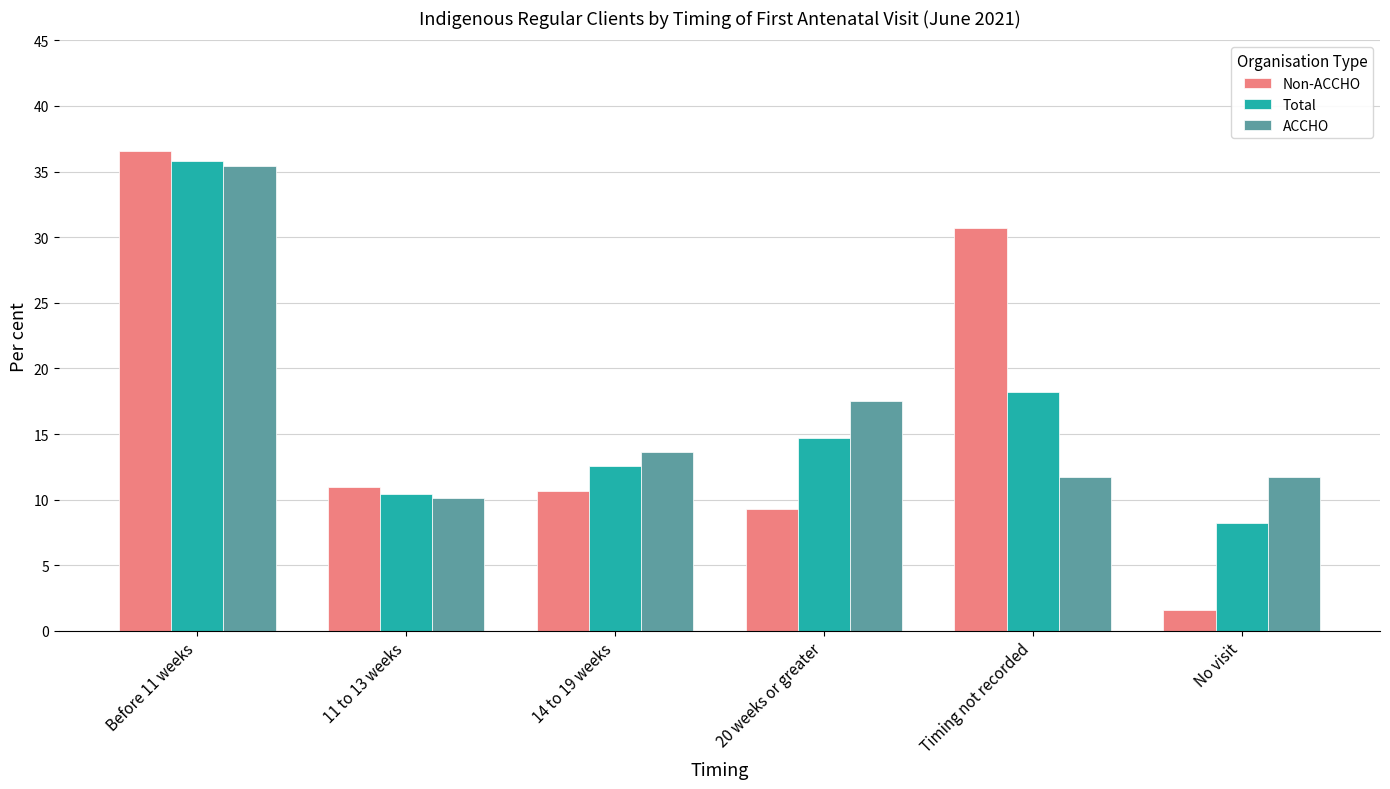

What is the sum of the ACCHO values at Before 11 weeks and 14 to 19 weeks?

49.0